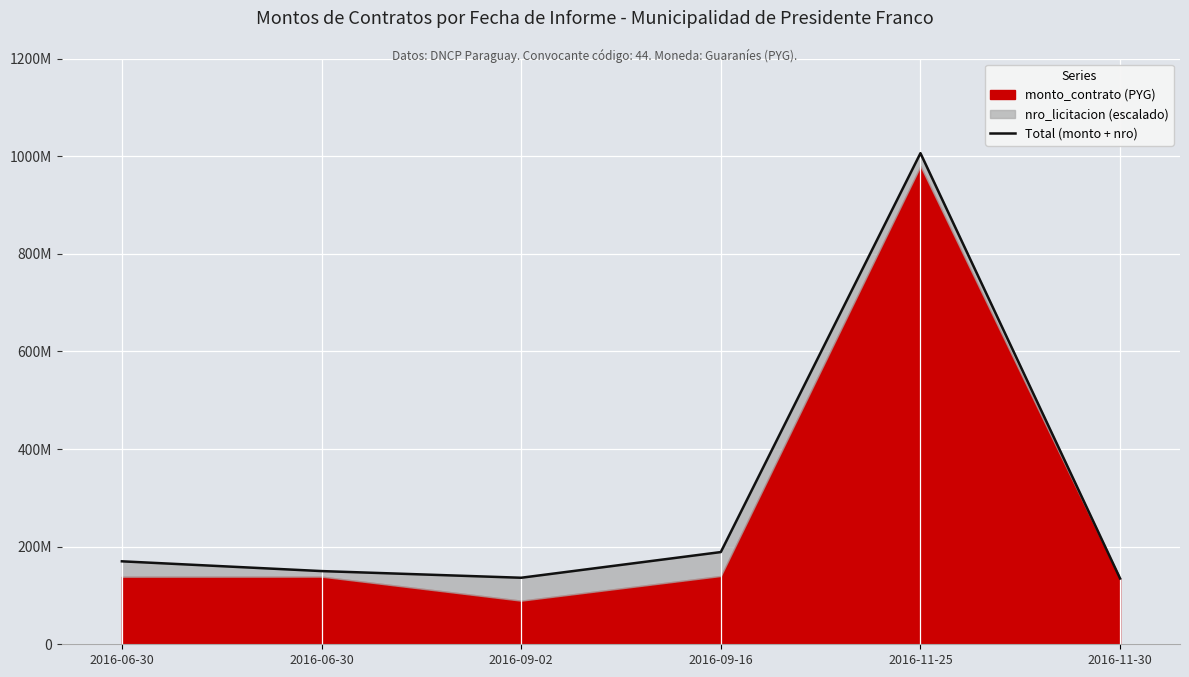

The chart shows a value of 1617425822.3 at 2016-11-25. True or false?

False